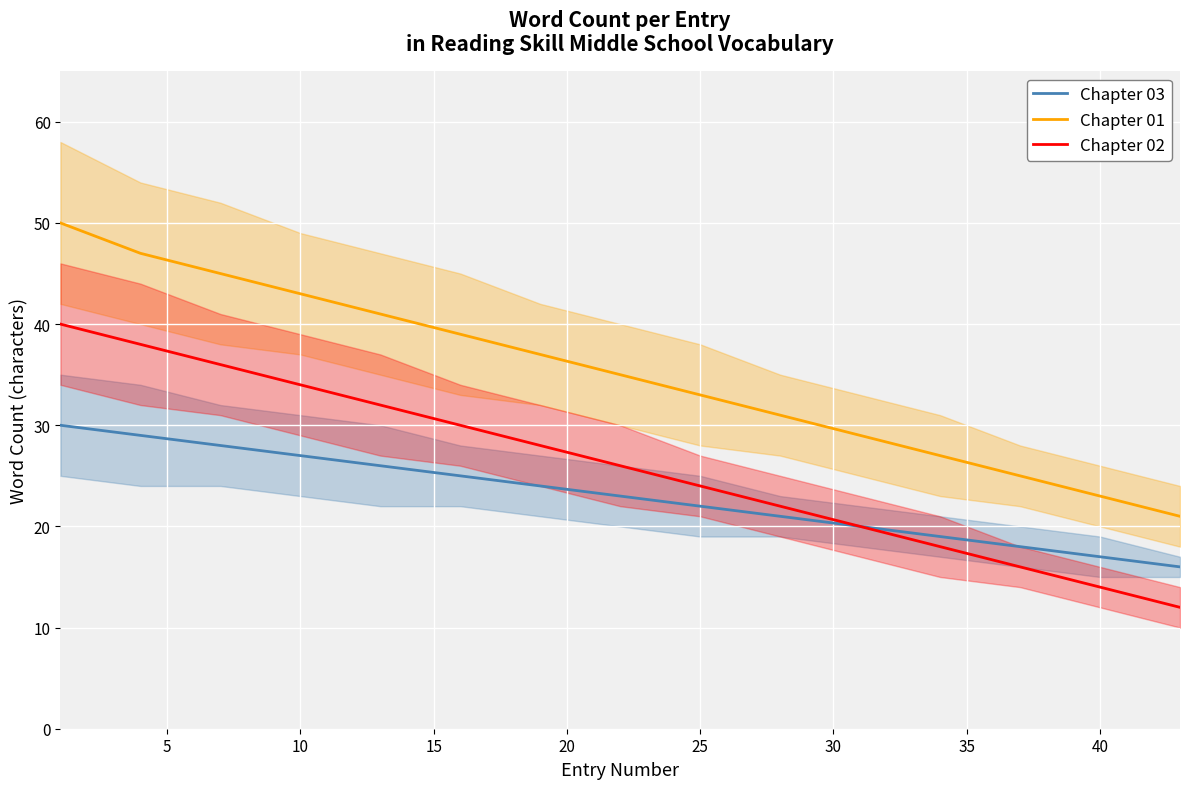

What is the minimum value for Chapter 01?

21